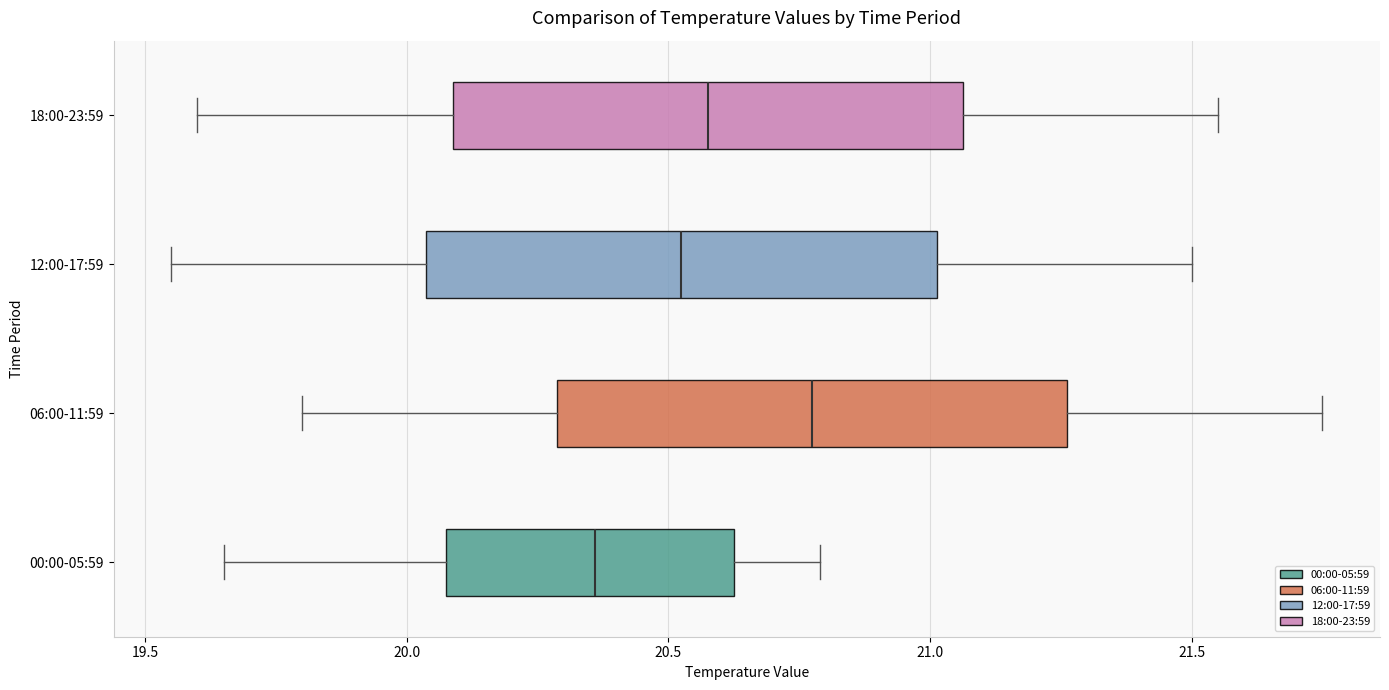

Which box's median line is the furthest to the right?

06:00-11:59